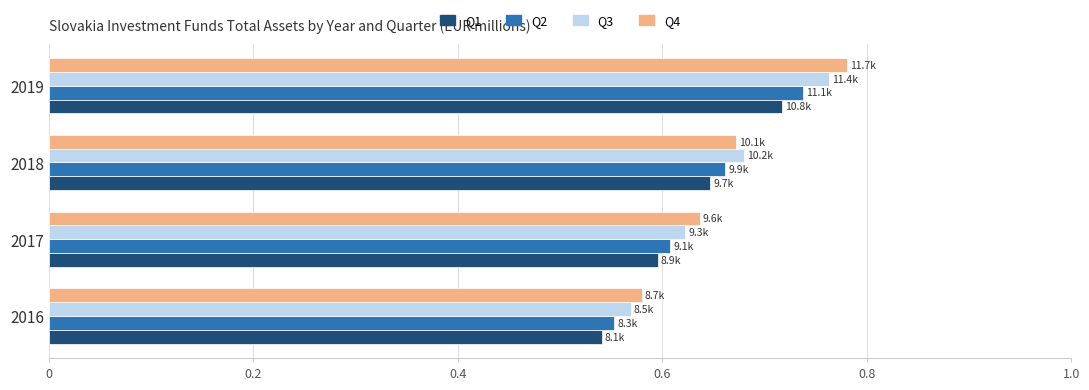

List the labels in order of Q1 value, largest first.

2019, 2018, 2017, 2016